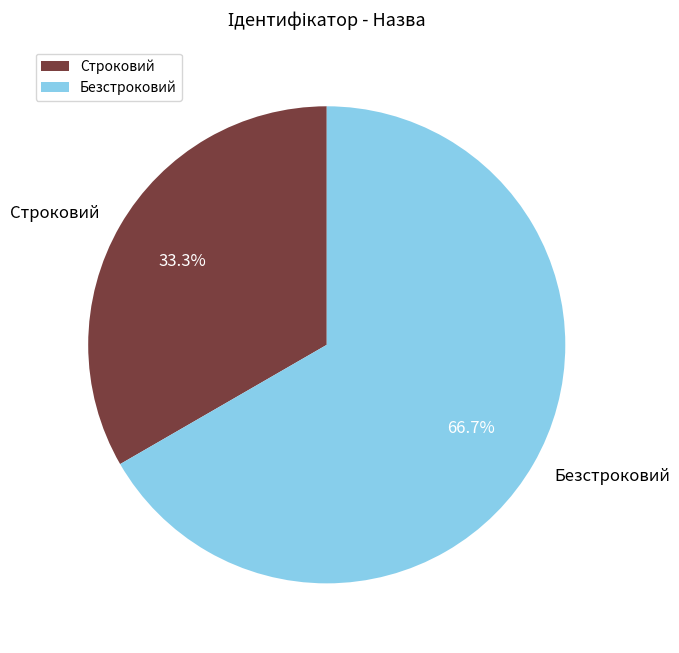

To the nearest percent, what portion does Безстроковий represent?

67%